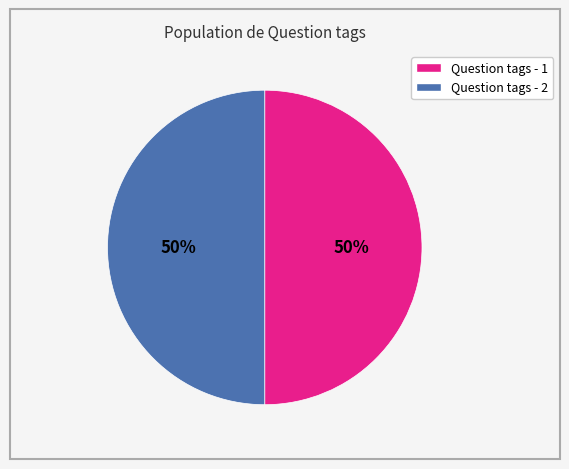

To the nearest percent, what percentage of the pie is Question tags - 2?

50%